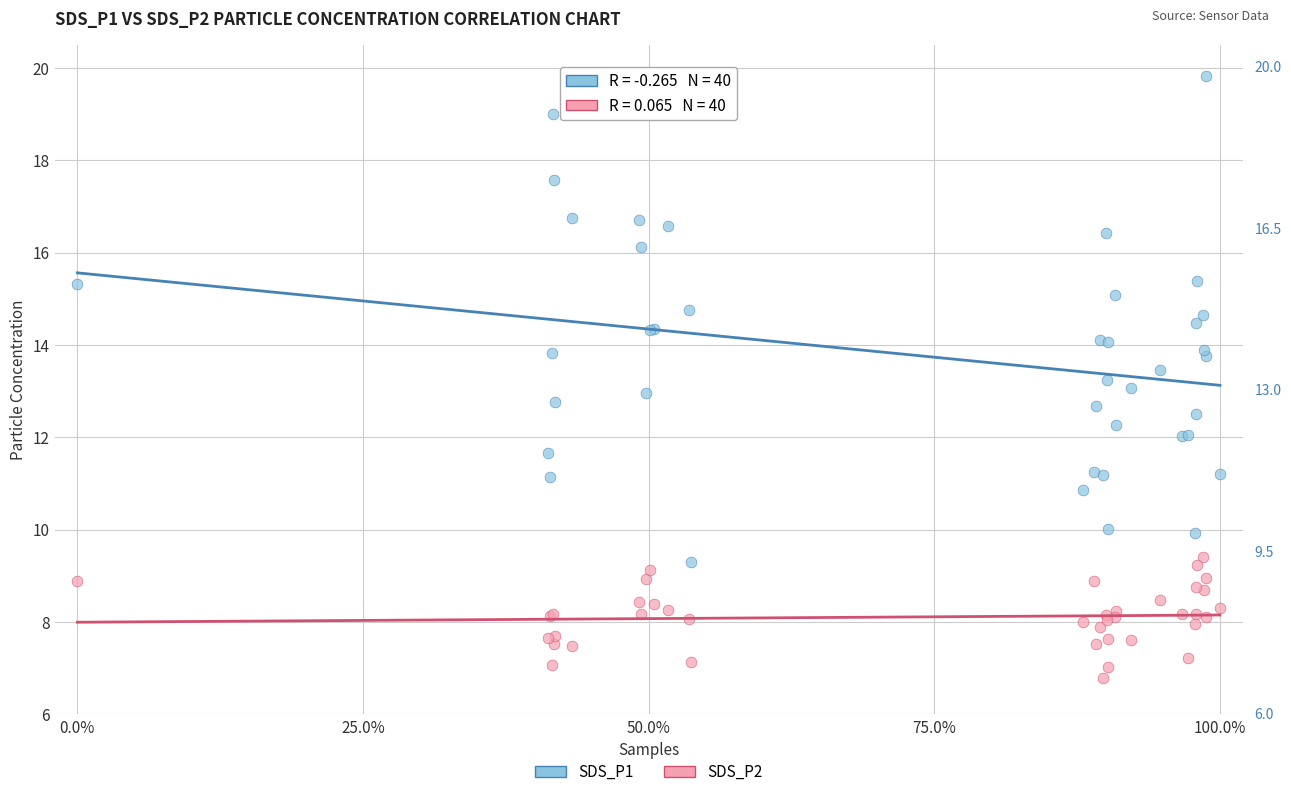

Which series contains the highest Y value?

SDS_P1